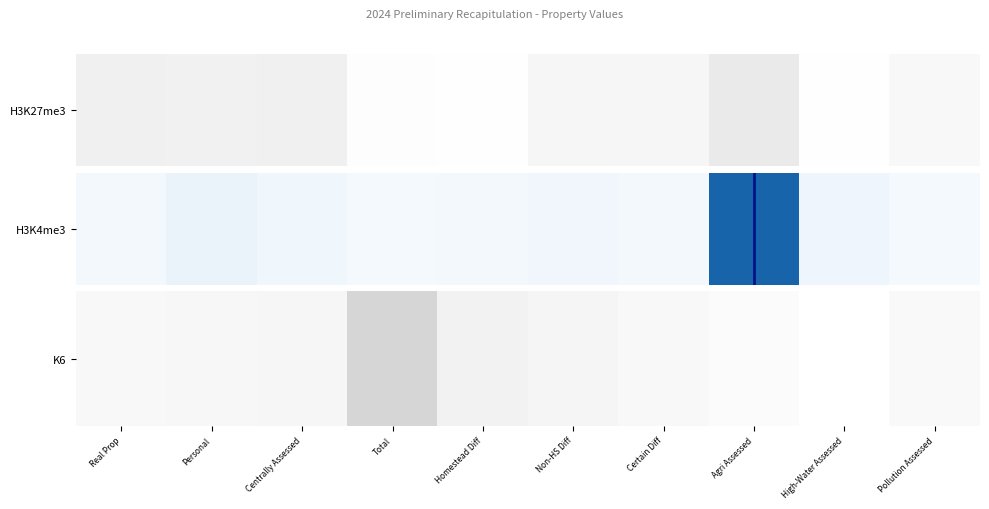

Which category has the lowest value across all series?

High-Water Assessed